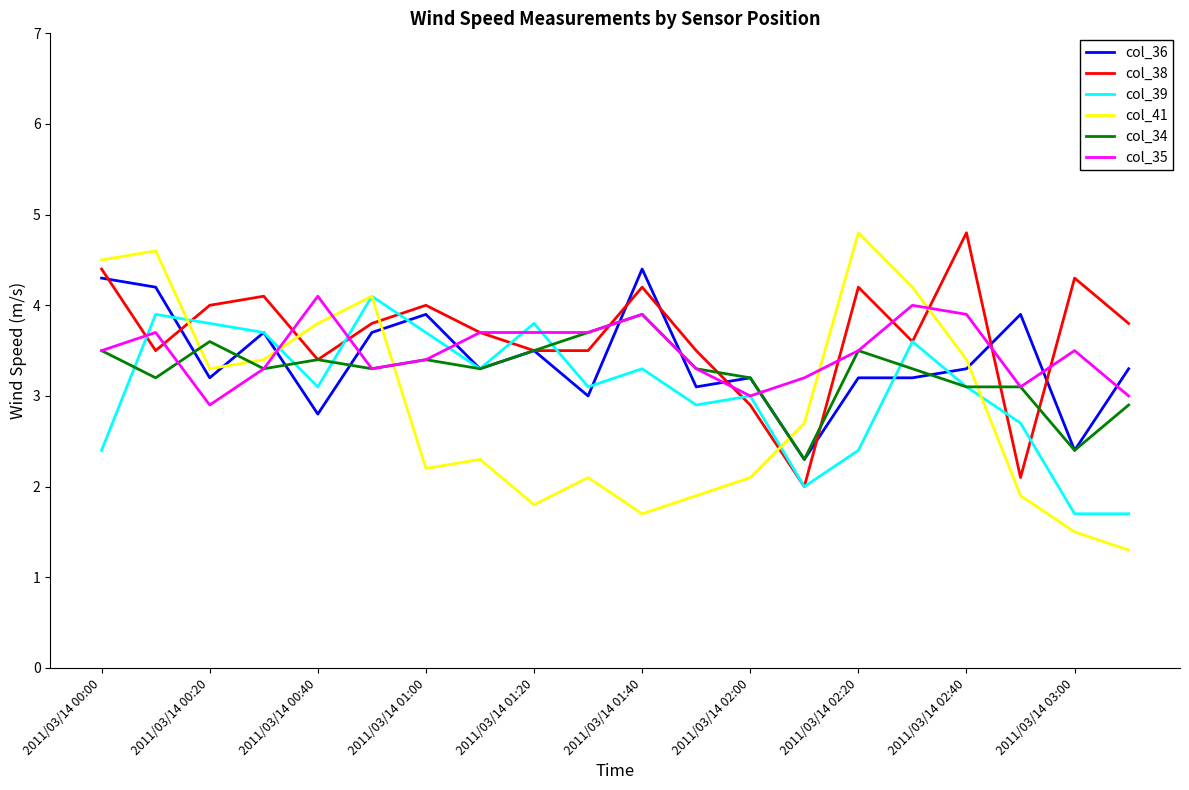

What is the maximum value for col_39?

4.1